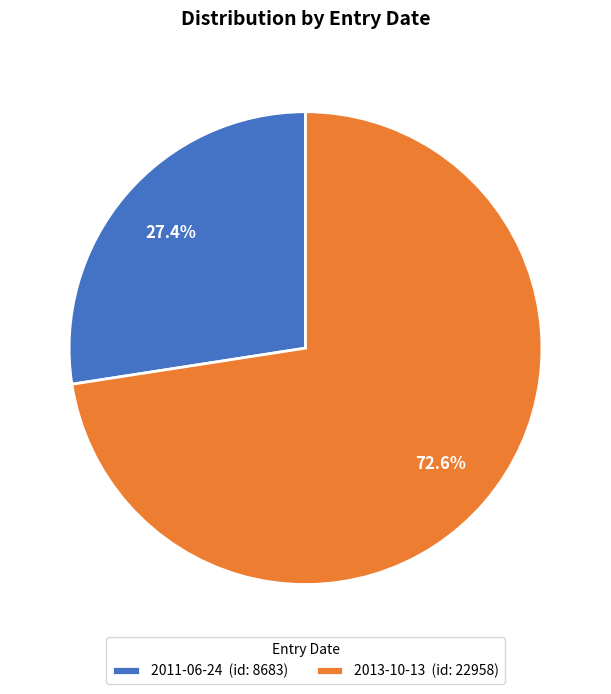

To the nearest percent, what percentage of the pie is 2011-06-24?

27%